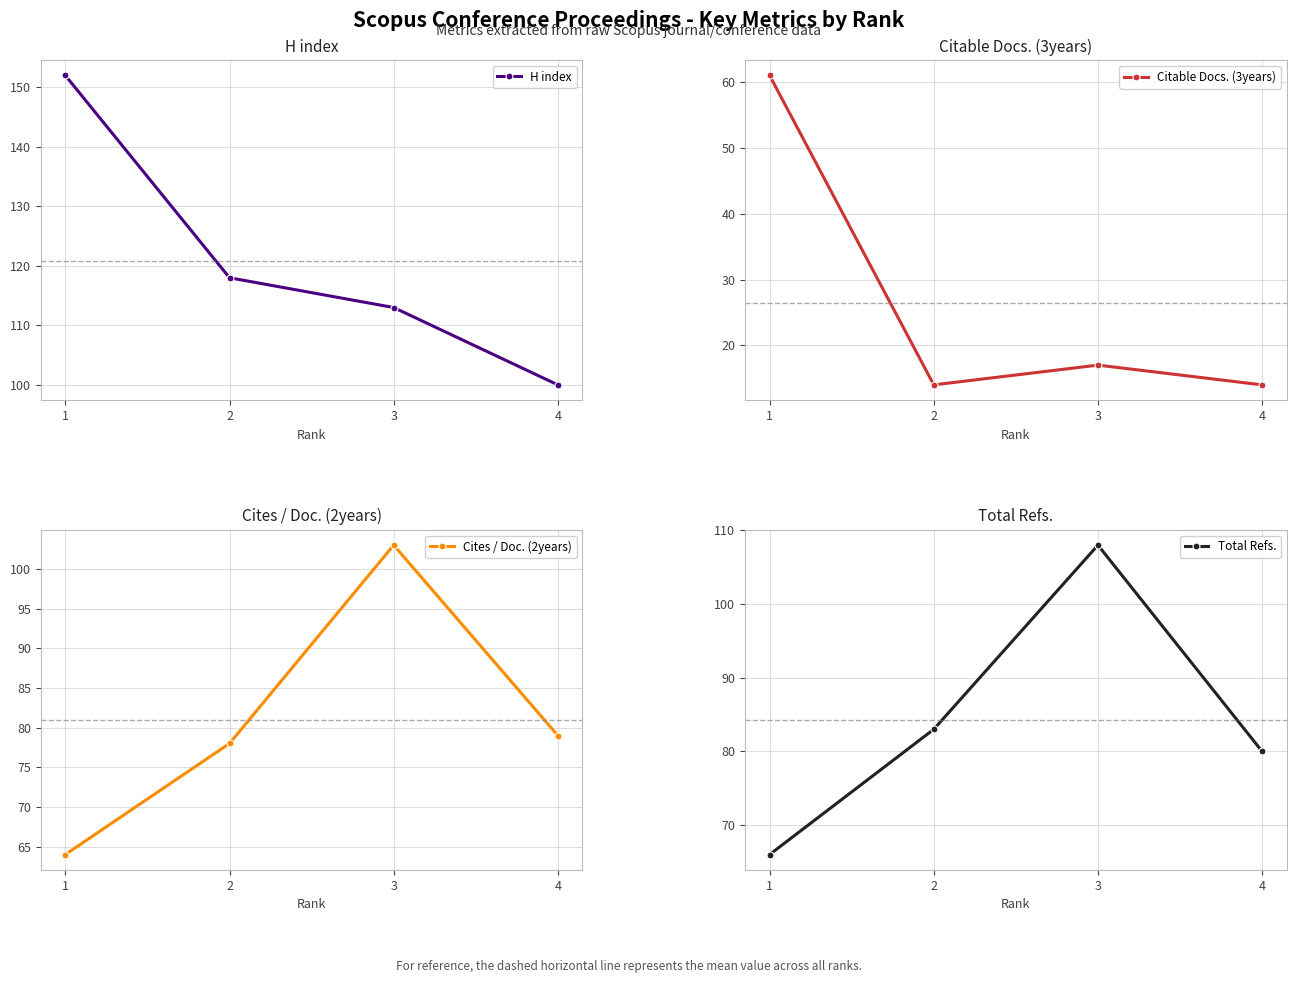

At how many categories does at least one series exceed 47?

4